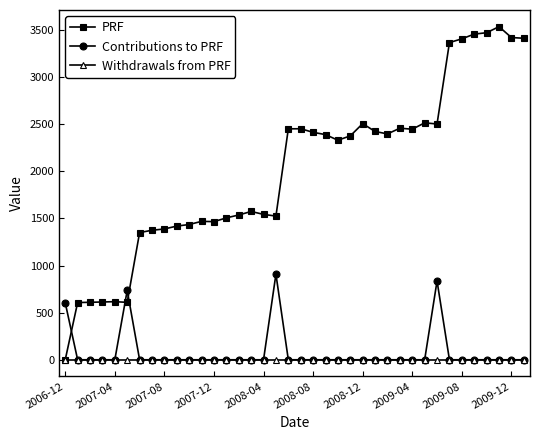

True or false: PRF has more than 1 interior local peaks.

True